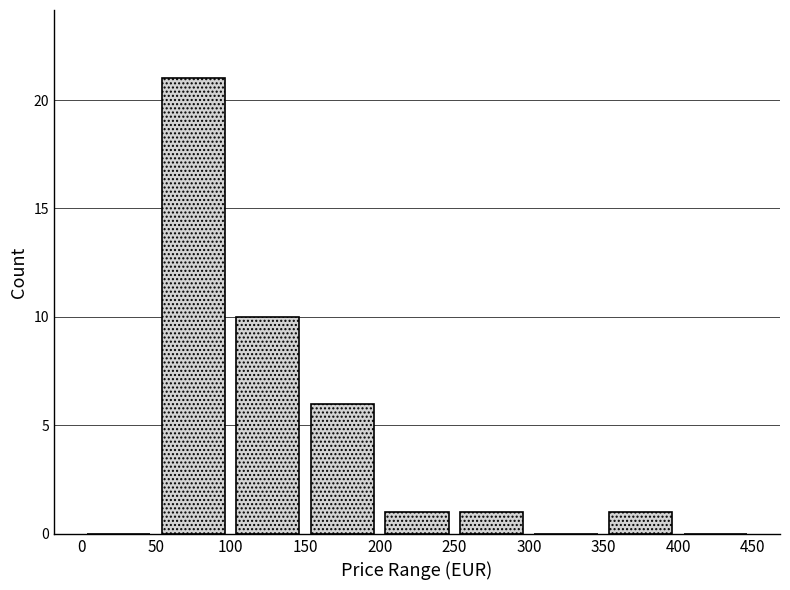

Reading left to right, list every bar in this chart as the range it spans on the x-axis followed by its height. The values are not printed on the chart, so give them approximately, as read against the axis.

0 to 50: 0
50 to 100: 21
100 to 150: 10
150 to 200: 6
200 to 250: 1
250 to 300: 1
300 to 350: 0
350 to 400: 1
400 to 450: 0